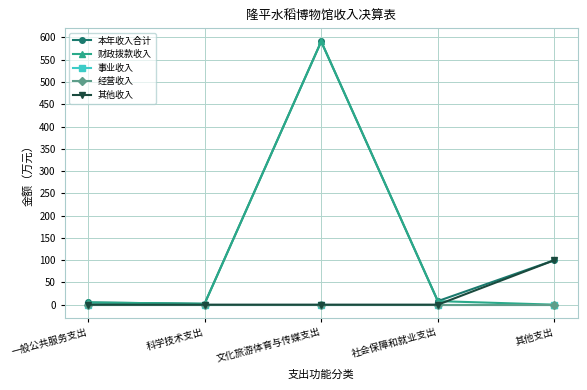

The 财政拨款收入 series shows 5.0 at 一般公共服务支出. True or false?

True